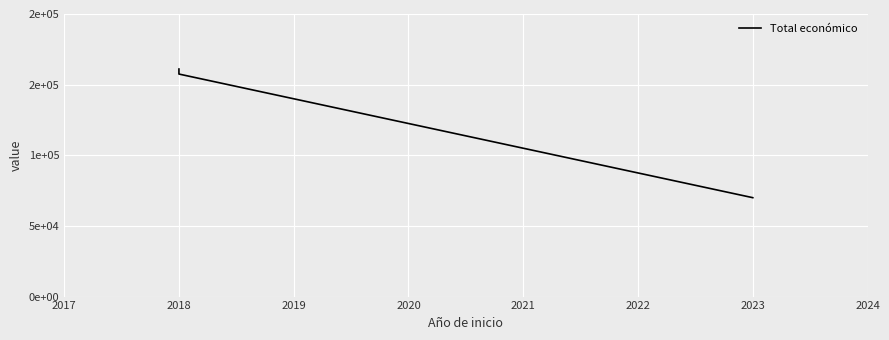

What is the maximum value shown in the chart?

161050